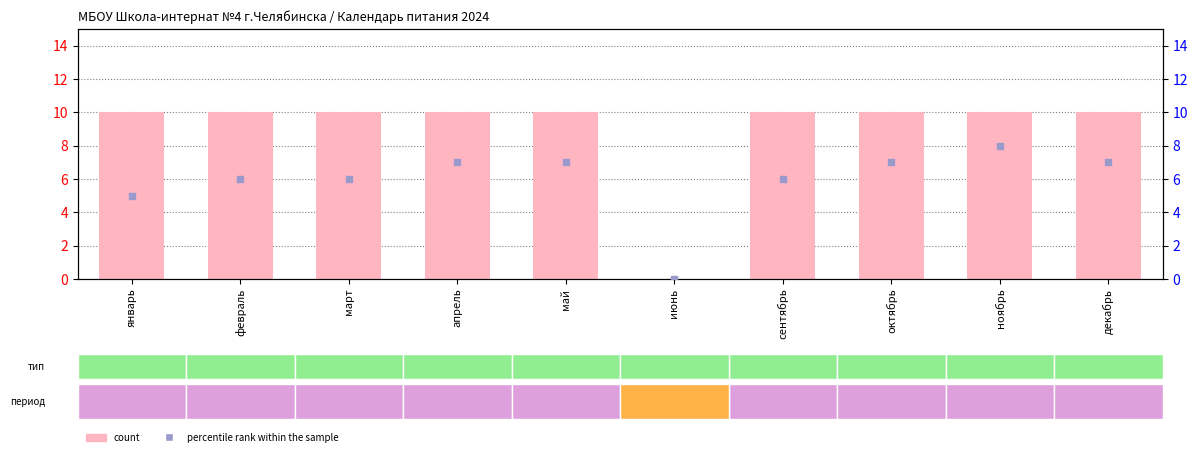

At which category is the sum across all series the highest?

ноябрь